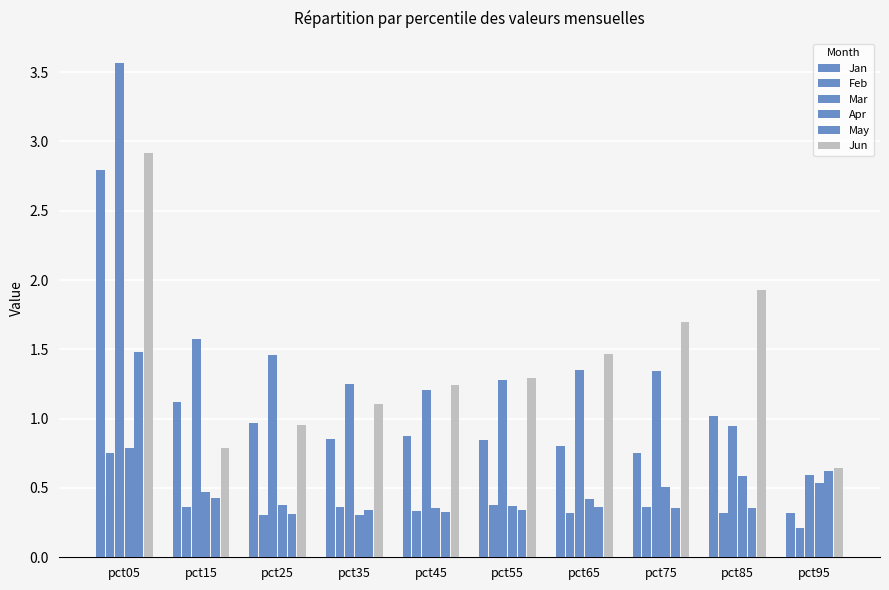

List the series in order of their peak value, lowest first.

Feb, Apr, May, Jan, Jun, Mar